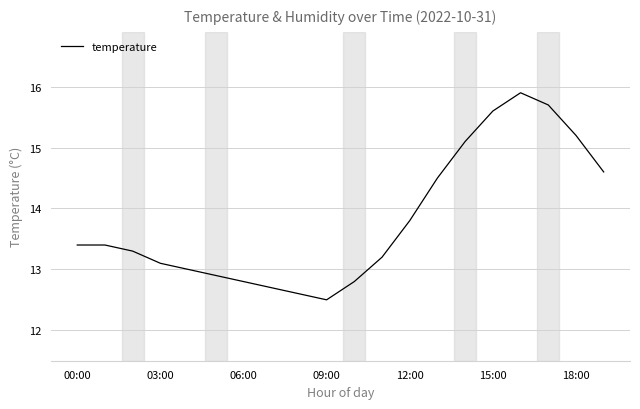

What is the smallest value displayed?

12.5